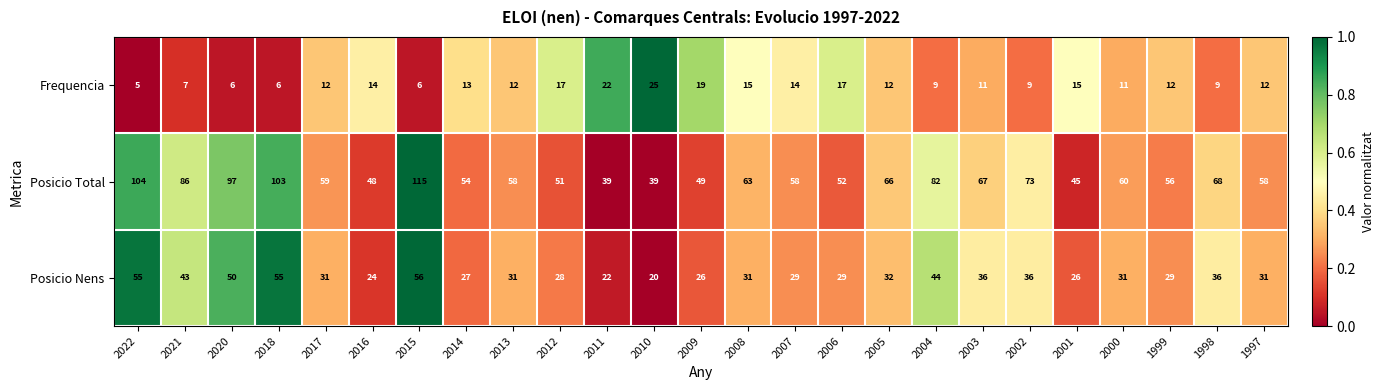

List the series in order of their overall mean, highest first.

Posicio Total, Posicio Nens, Frequencia